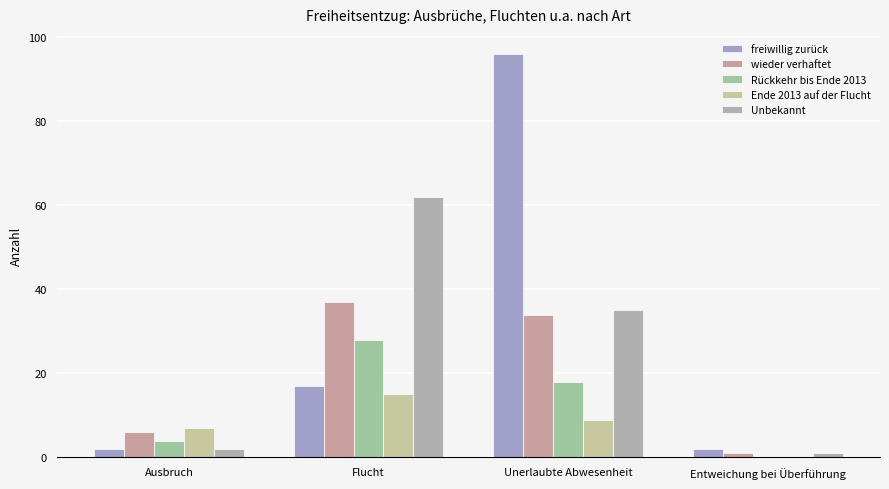

How many groups of bars are there?

4